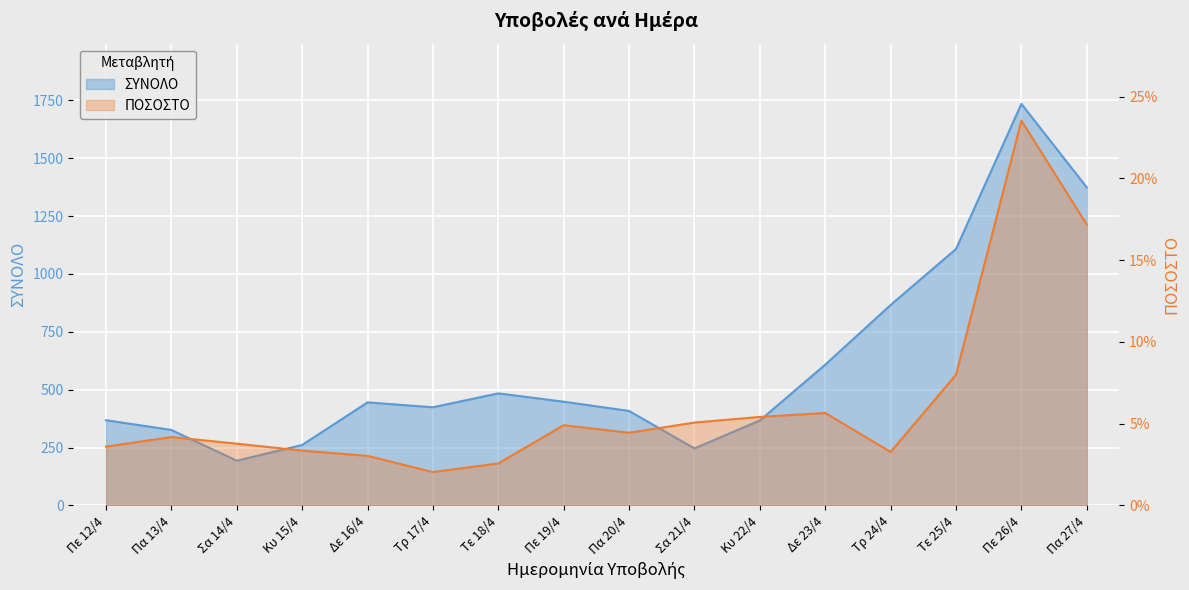

True or false: ΣΥΝΟΛΟ has a value of 1735.0 at Πε 26/4.

True